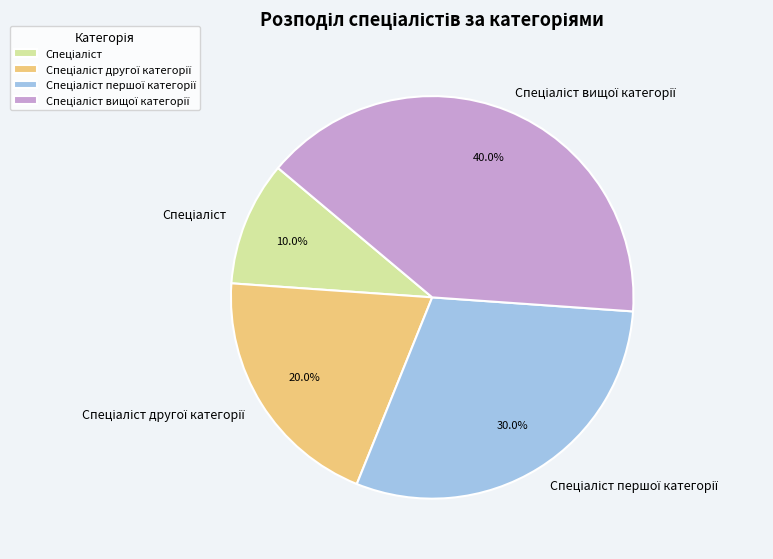

Does any single category account for the majority?

No